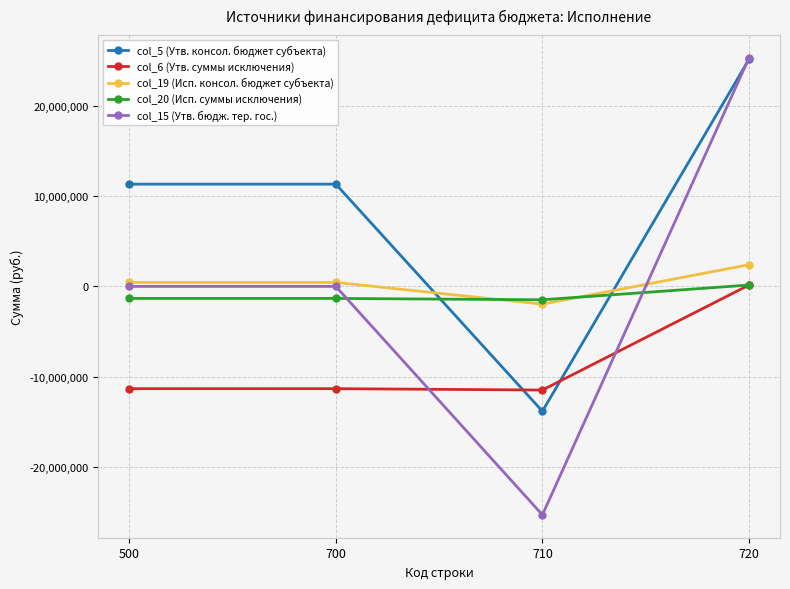

The value of col_20 (Исп. суммы исключения) at 700 is -1329717.0. True or false?

True